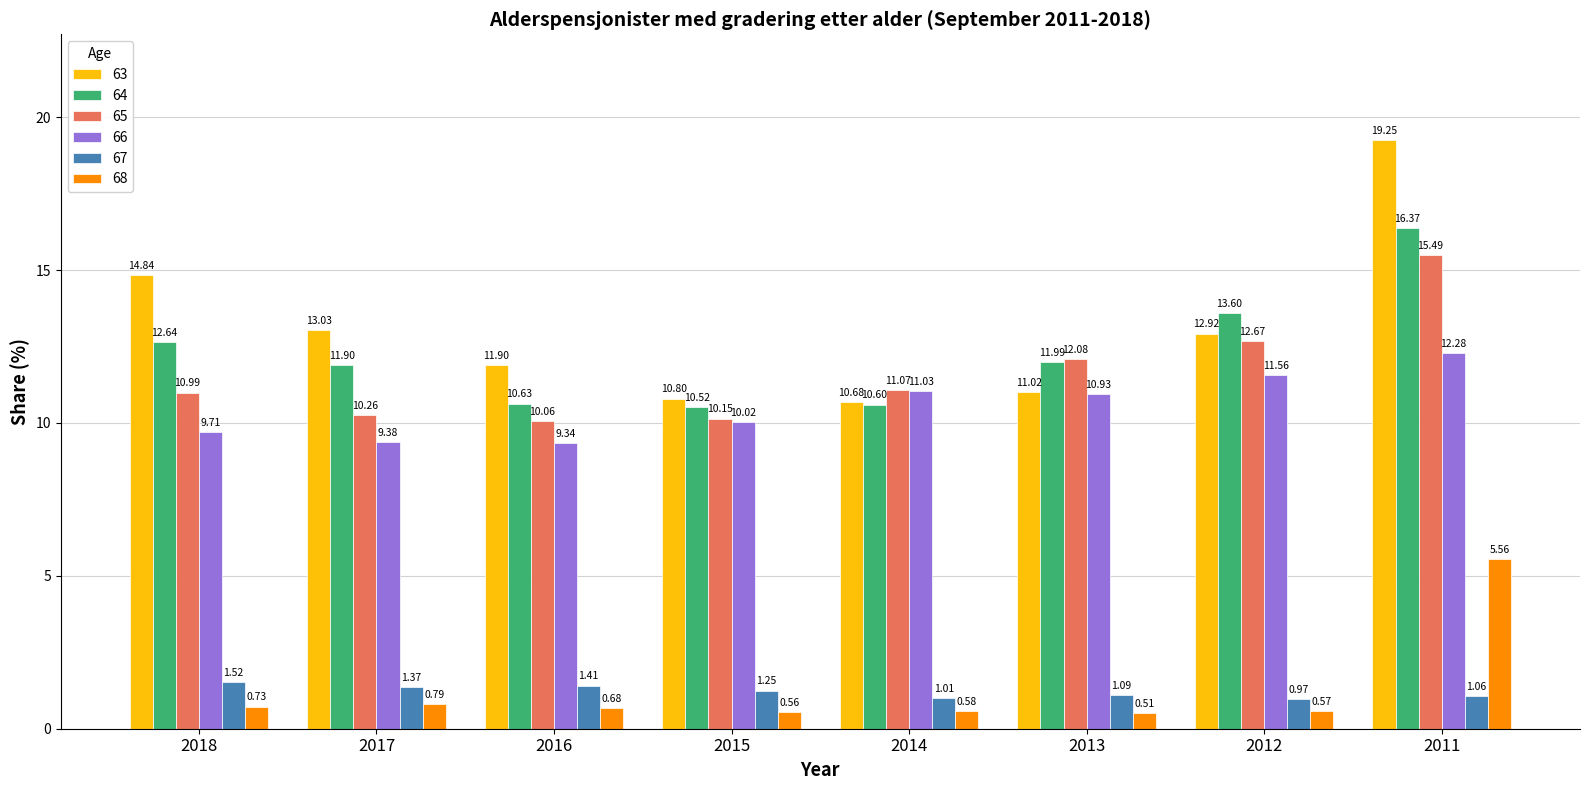

What is the spread (max minus min) of values at 2011?

18.2